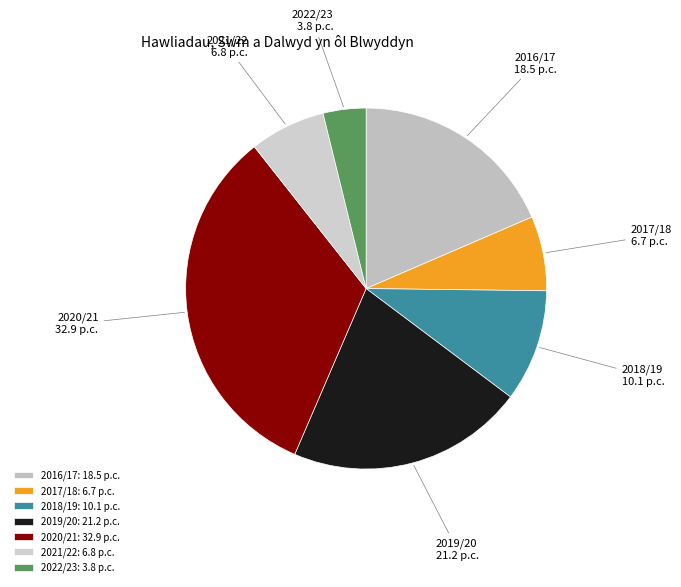

Is the sum of 2022/23 and 2020/21 greater than half?

No